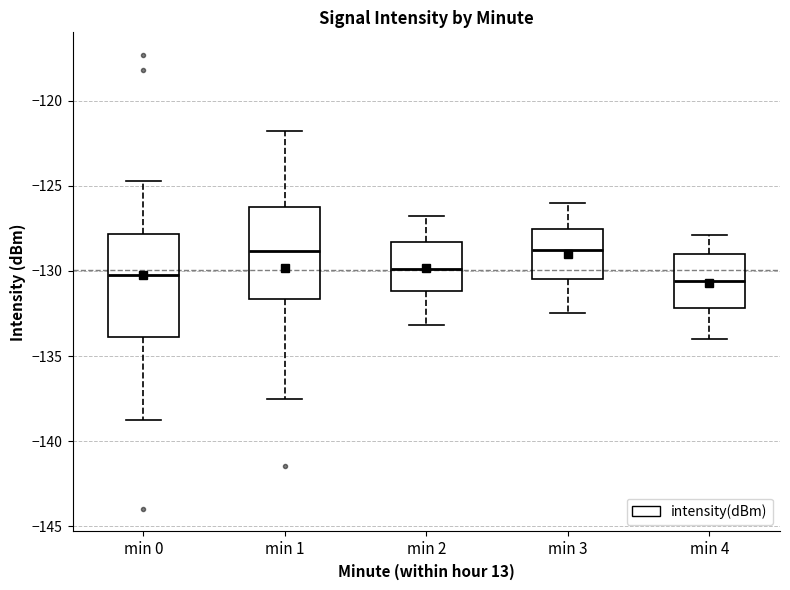

Comparing the boxes themselves (not the whiskers), which one is the tallest?

min 0